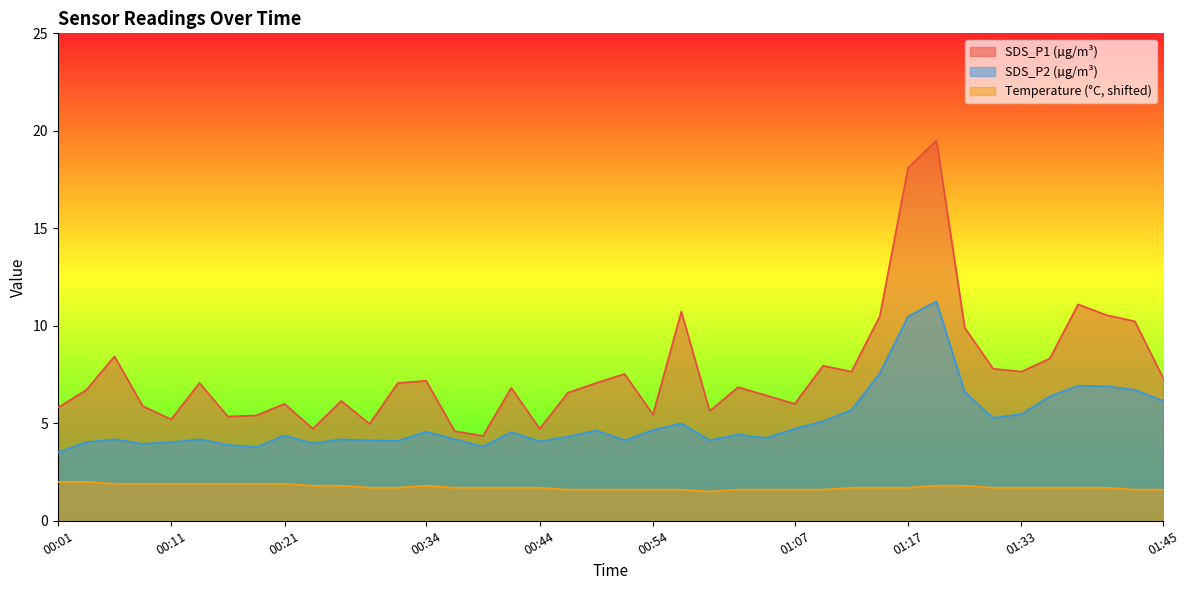

Between 00:44 and 01:09, which series saw the biggest shift?

SDS_P1